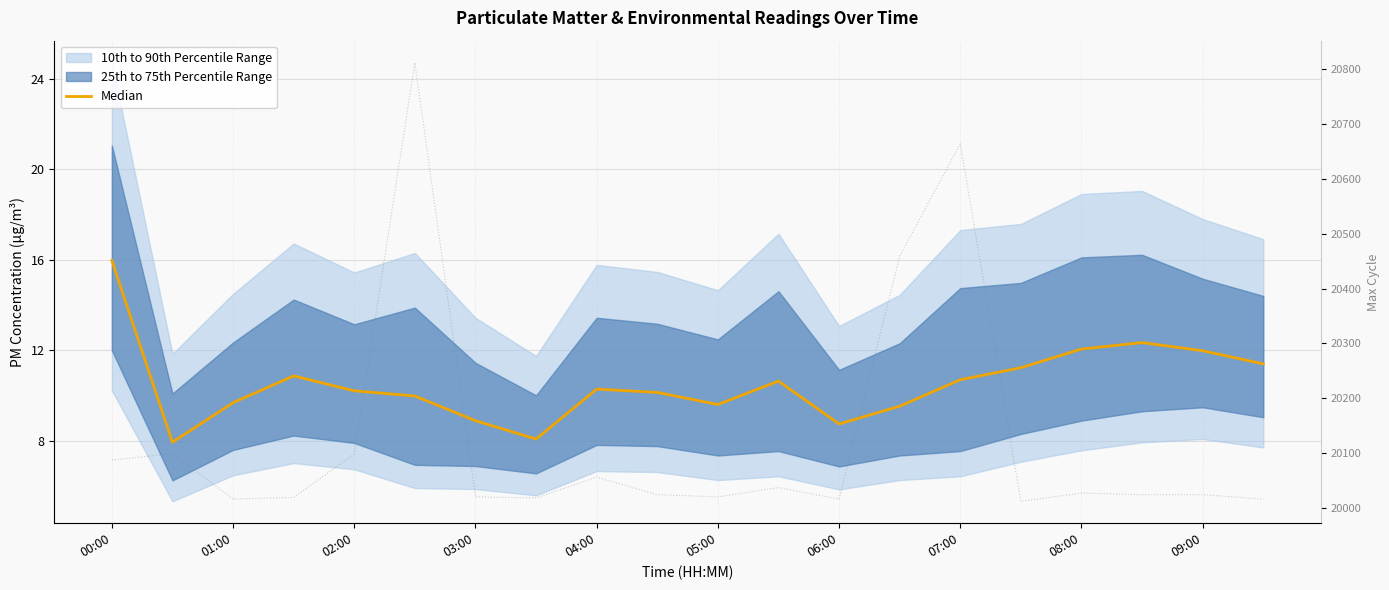

What is the difference between the maximum and minimum values in the Median series?

8.0